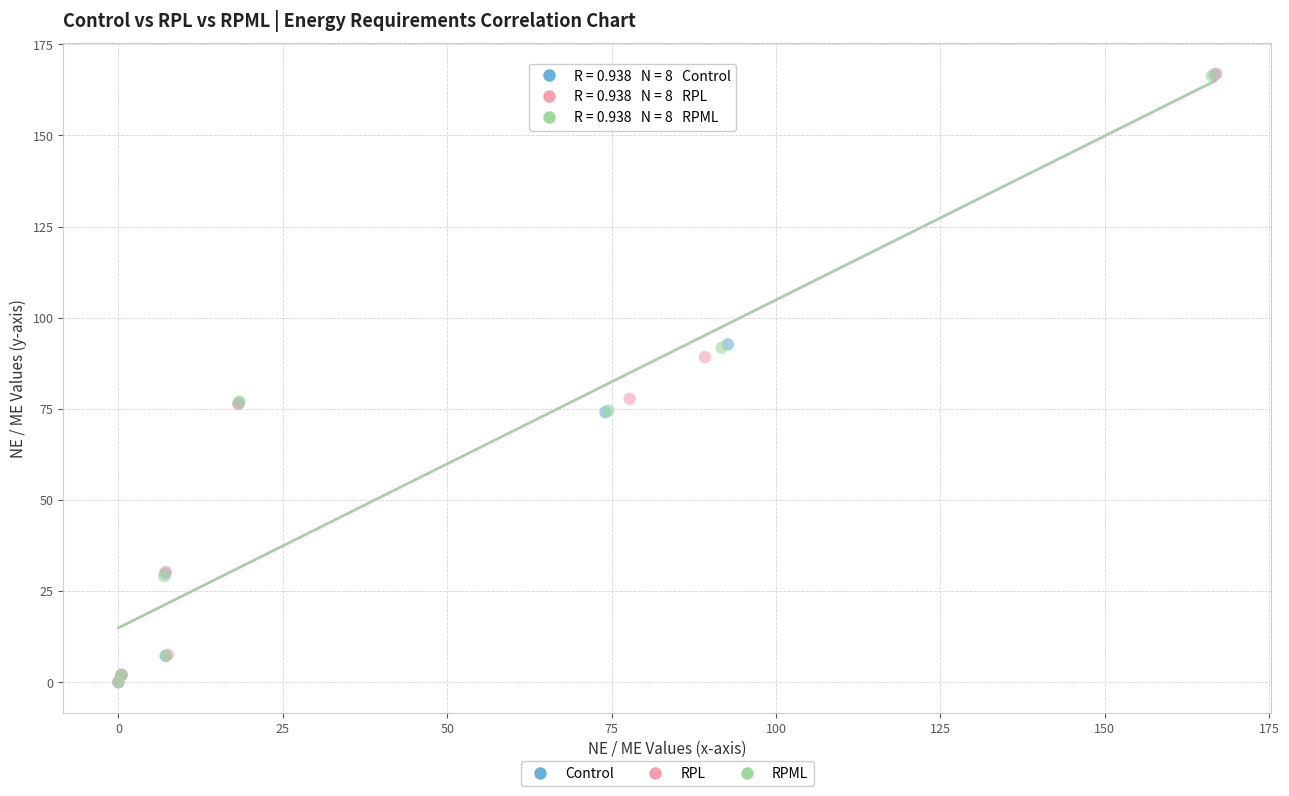

Which series has the largest Y range (max minus min)?

RPL